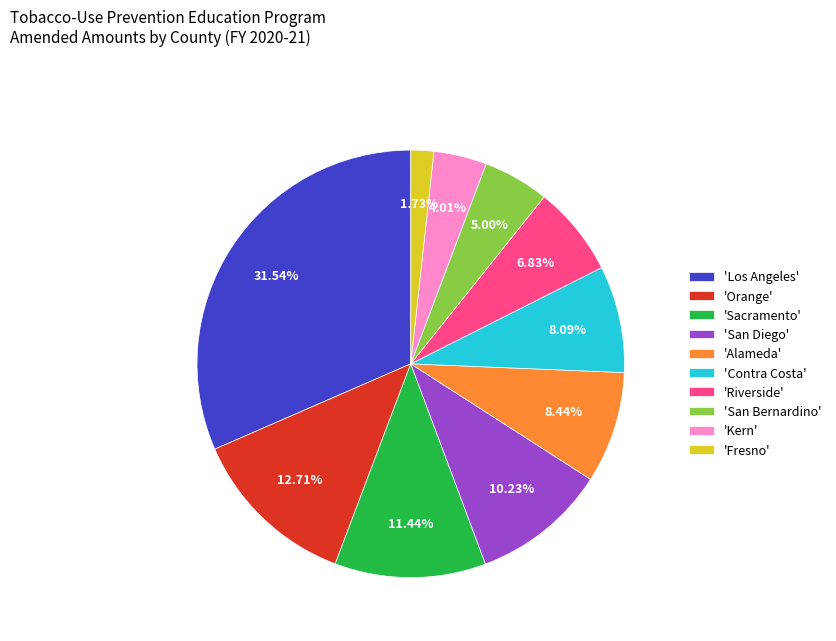

Combined, do 'Kern' and 'San Diego' account for over 50%?

No